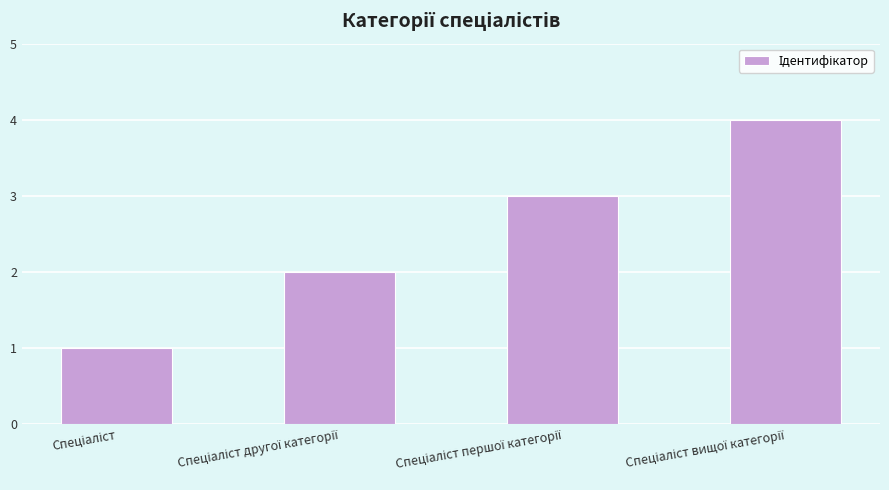

What is the greatest value displayed?

4